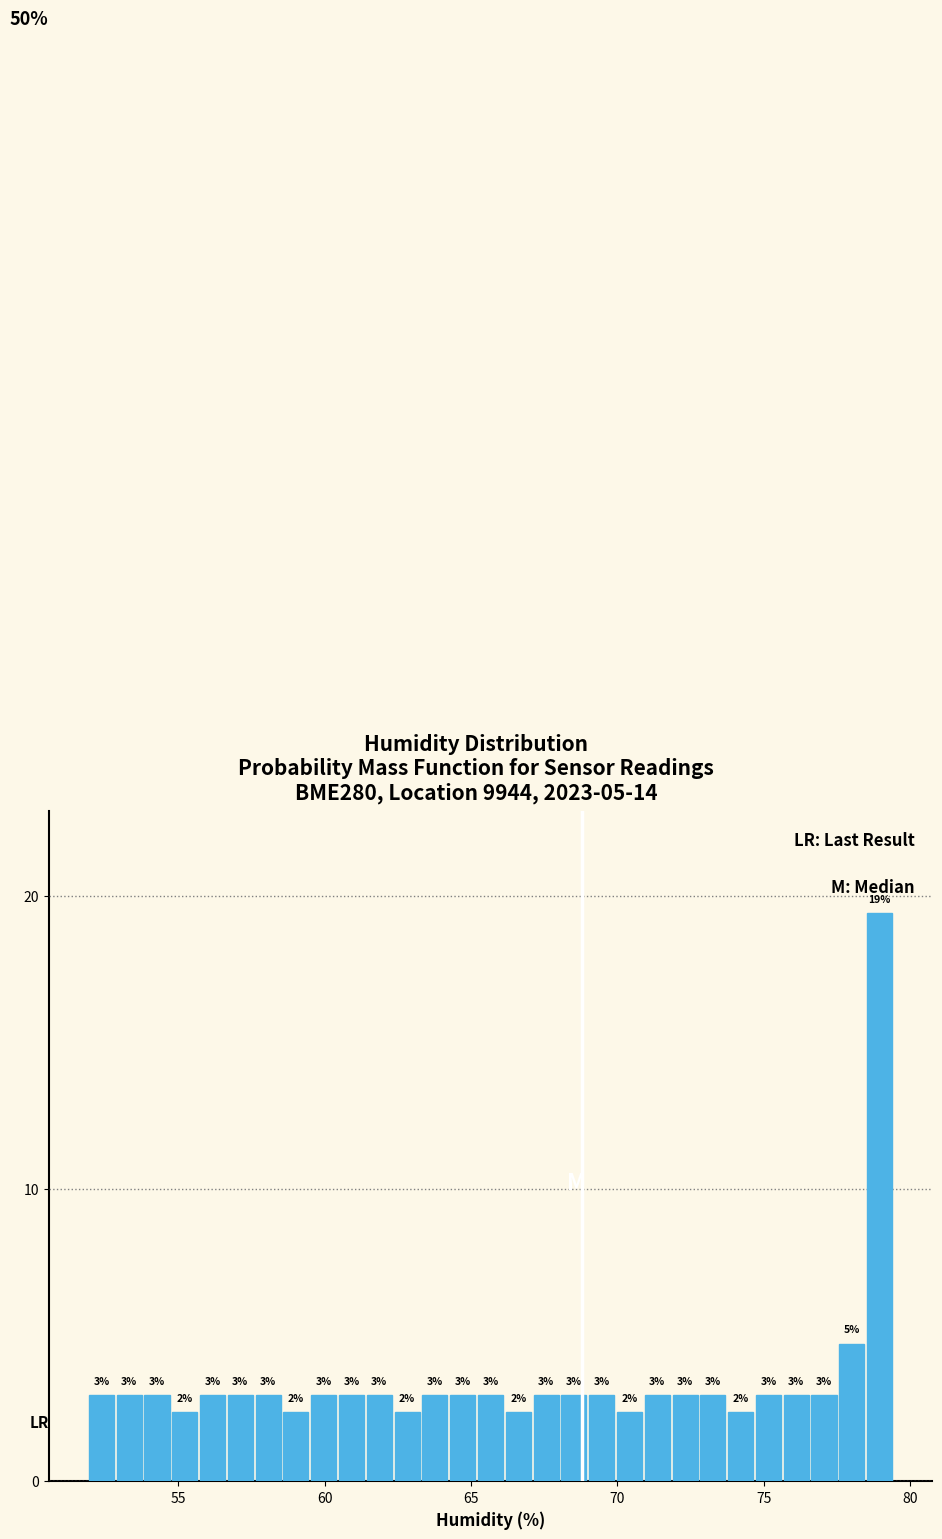

Around what value on the x-axis is the tallest bar? Give the approximate position of its centre, as read against the axis.

79.0